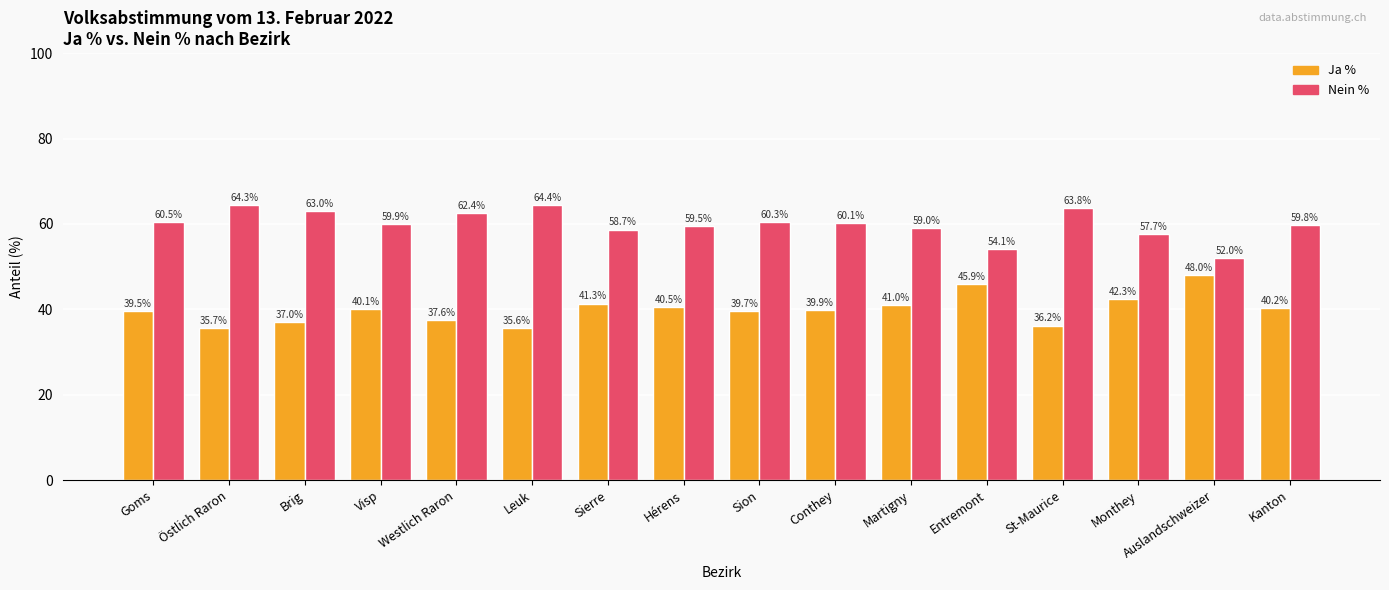

Where is Nein % nearest to the value 58?

Monthey